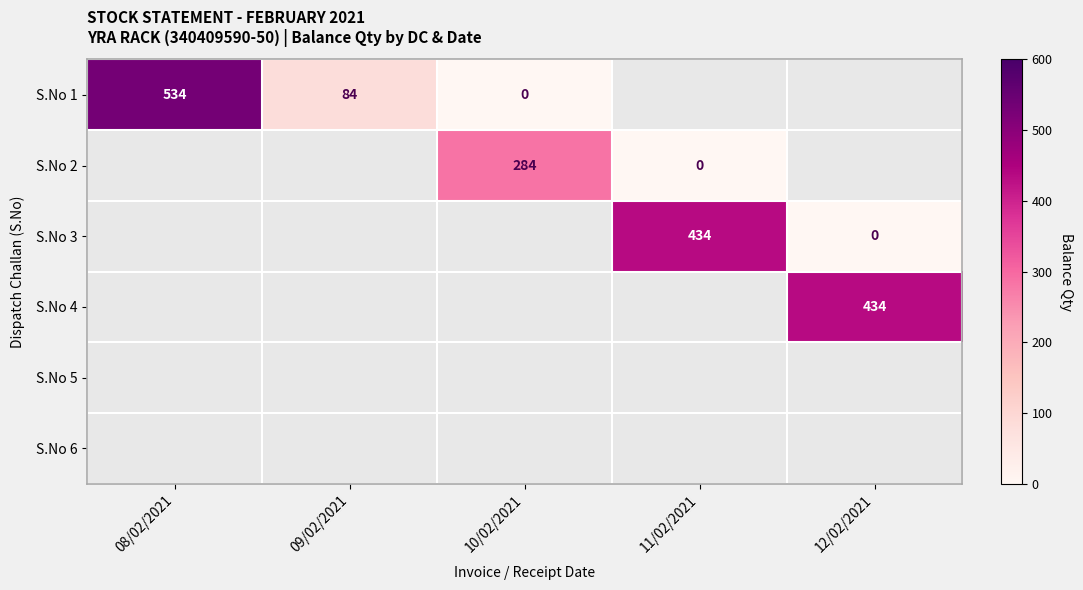

What is the difference between the S.No 1 values at 08/02/2021 and 09/02/2021?

450